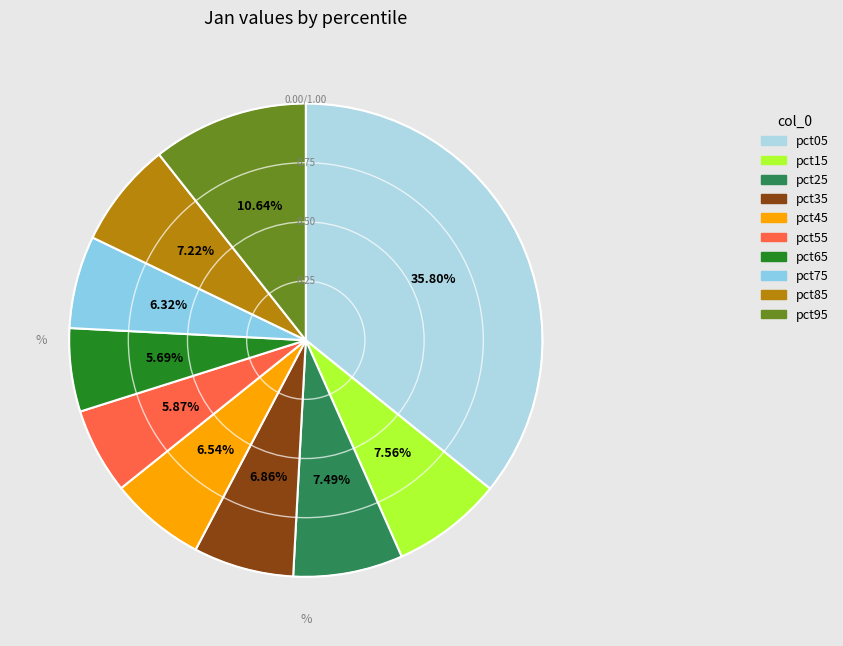

What is the smallest slice in the pie chart?

pct65